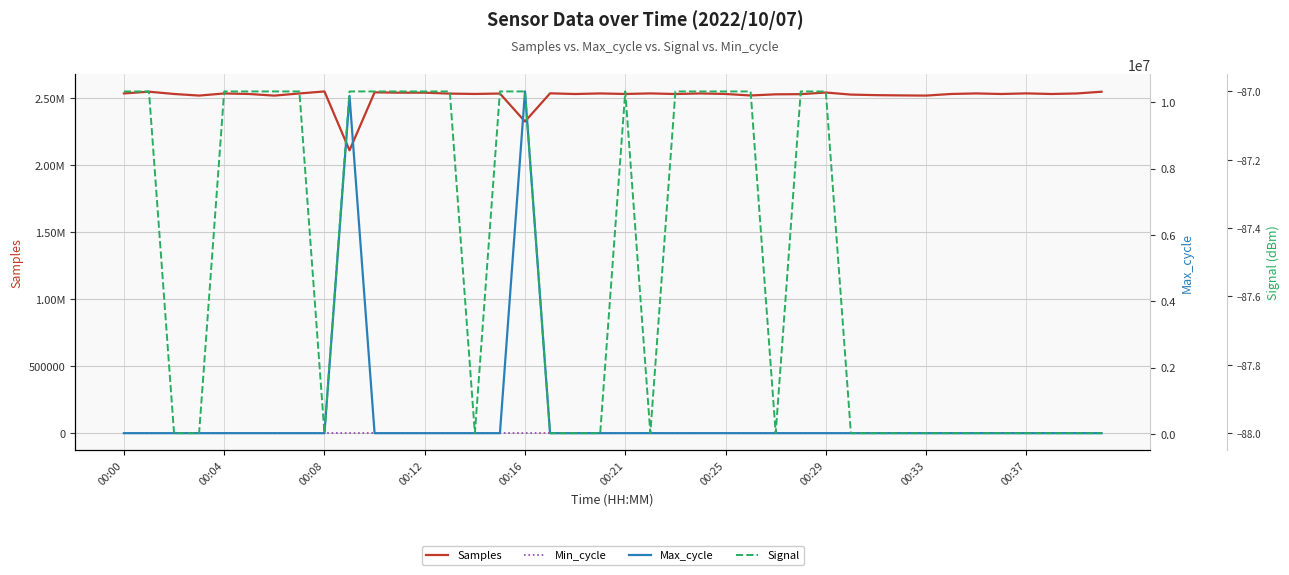

Which category has the lowest value across all series?

00:08